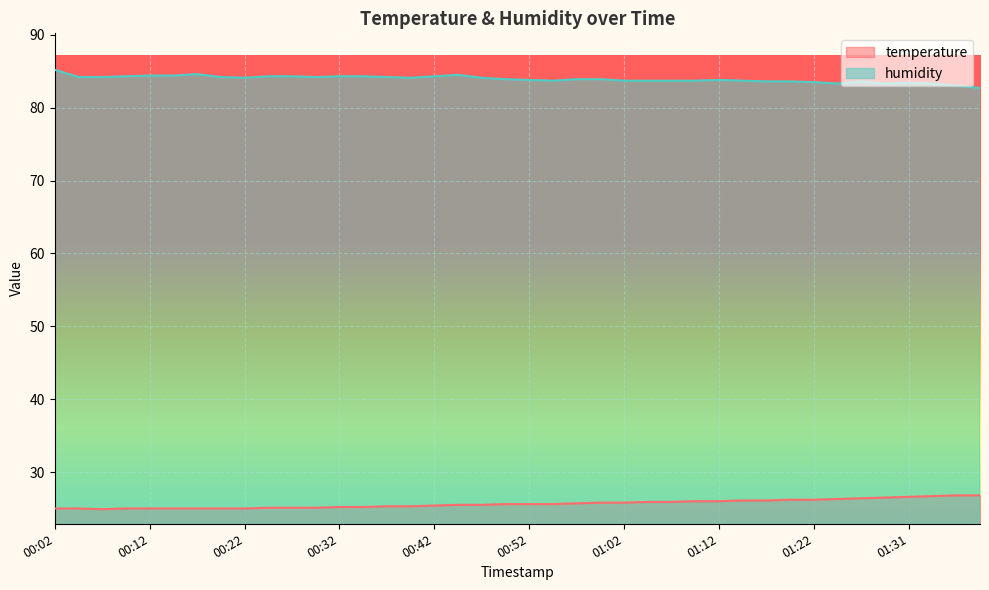

How many values in the humidity series exceed 83?

38